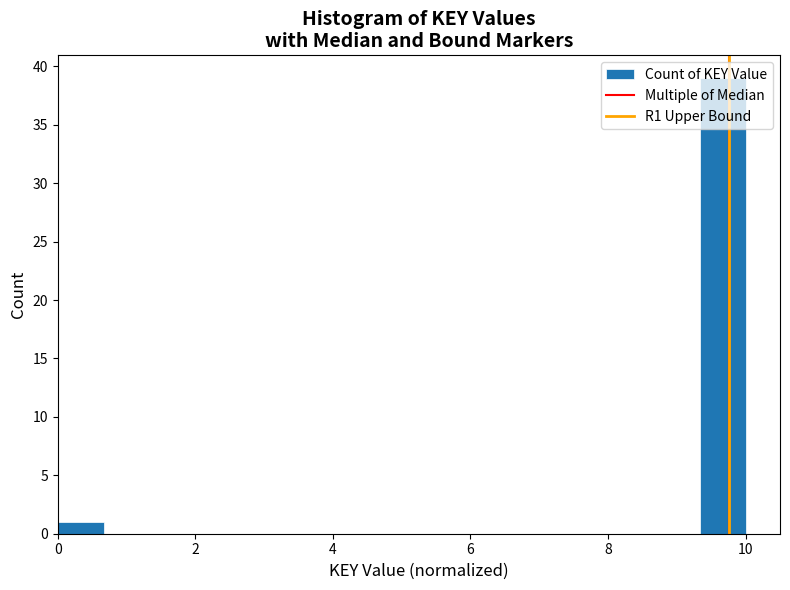

Read against the x-axis, roughly where is the centre of the tallest bar?

9.6